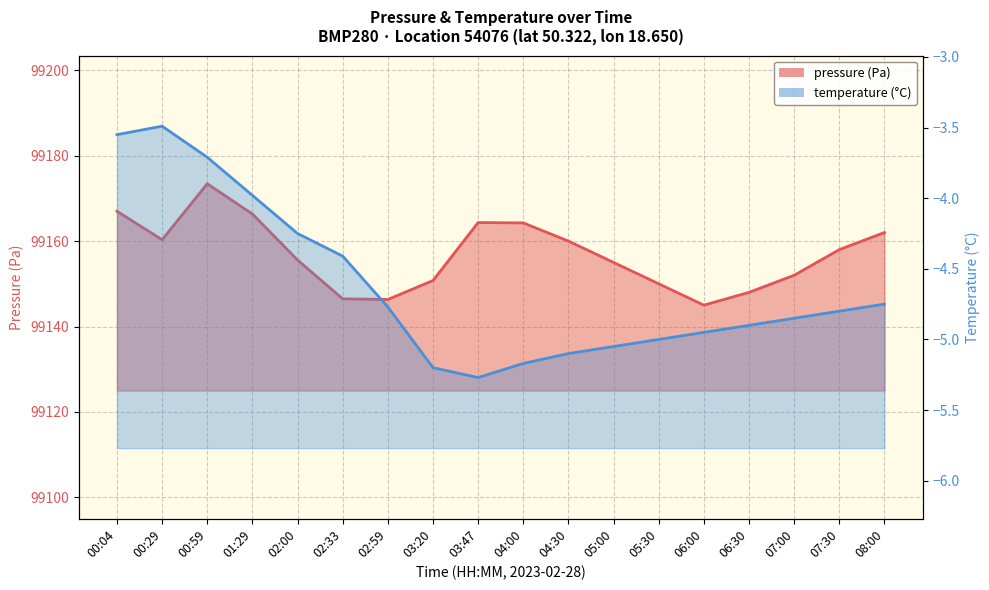

How many interior local peaks does the temperature series have?

1